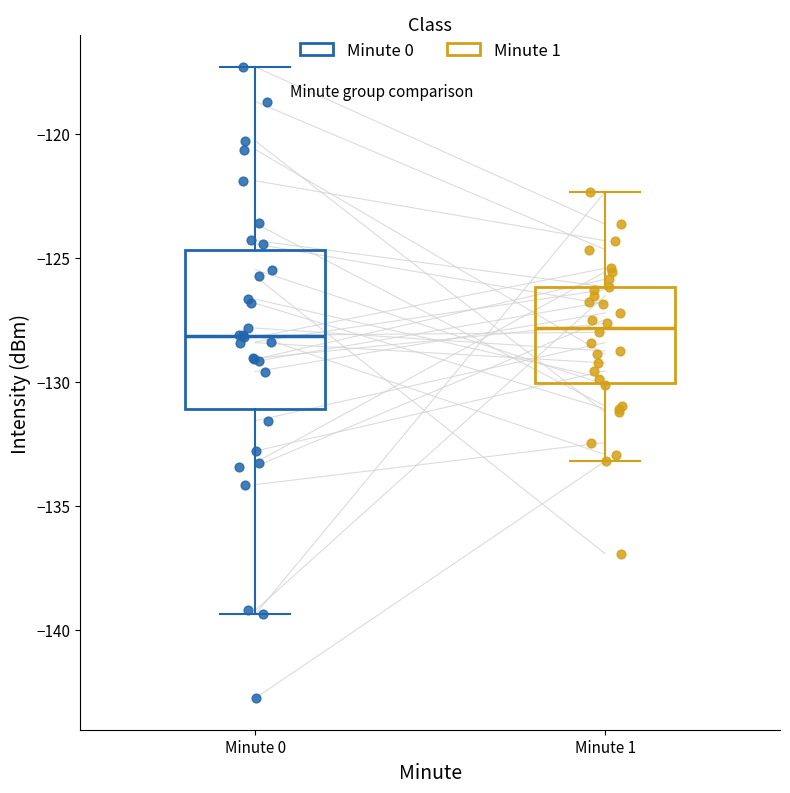

Where does the lower whisker of the box for Minute 1 end on the y-axis? The values are not printed on the chart, so give them approximately, as read against the axis.

-133.0